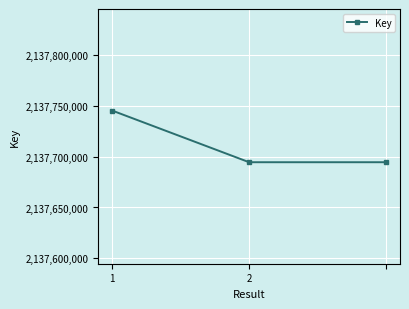

What is the sum of all values?

6413134718